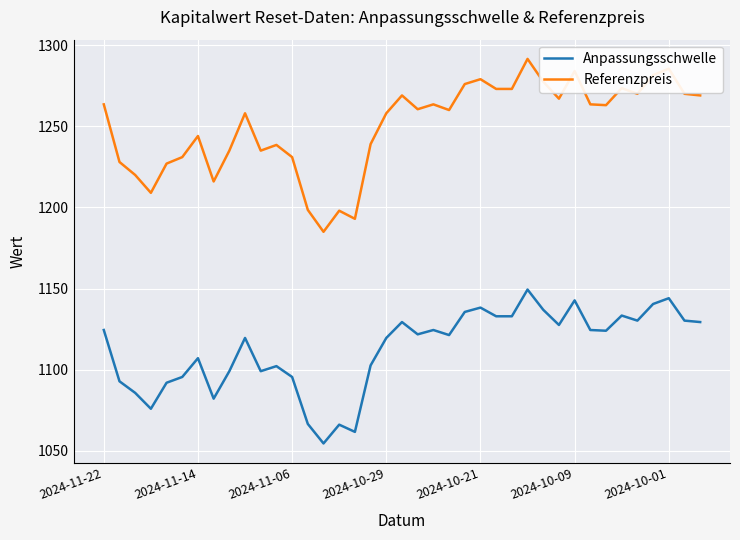

Rank the series by their average value, from highest to lowest.

Referenzpreis, Anpassungsschwelle